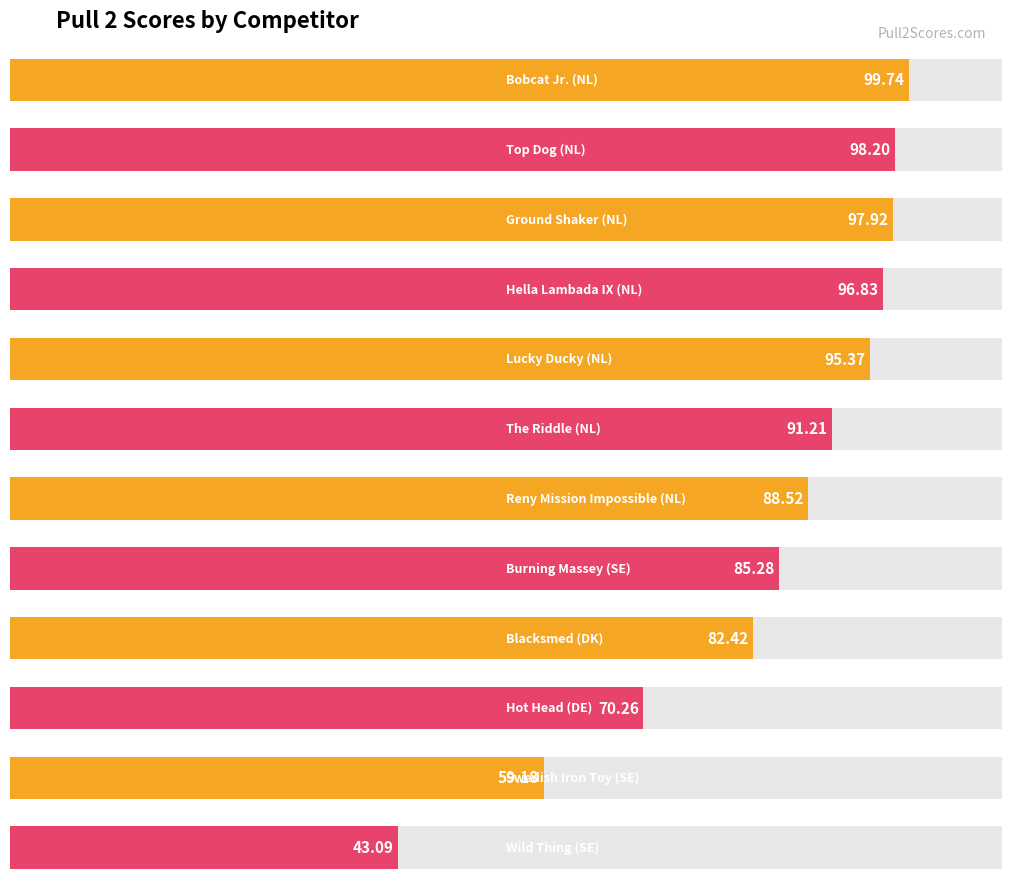

Which label corresponds to the largest value in the chart?

Bobcat Jr. (NL)